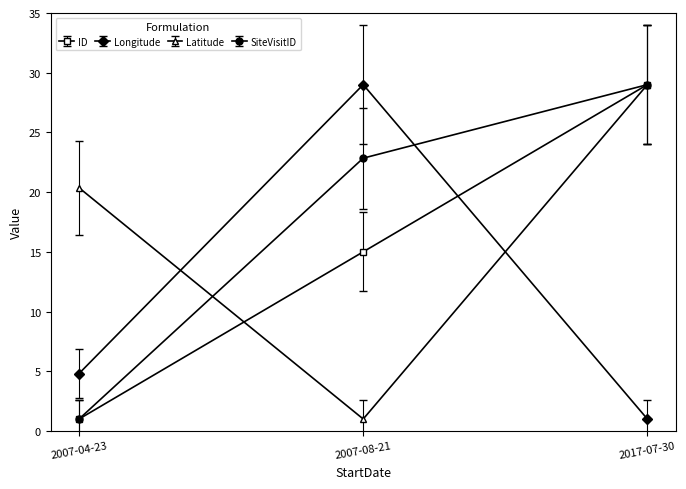

What are all the series names shown in the legend?

ID, Longitude, Latitude, SiteVisitID